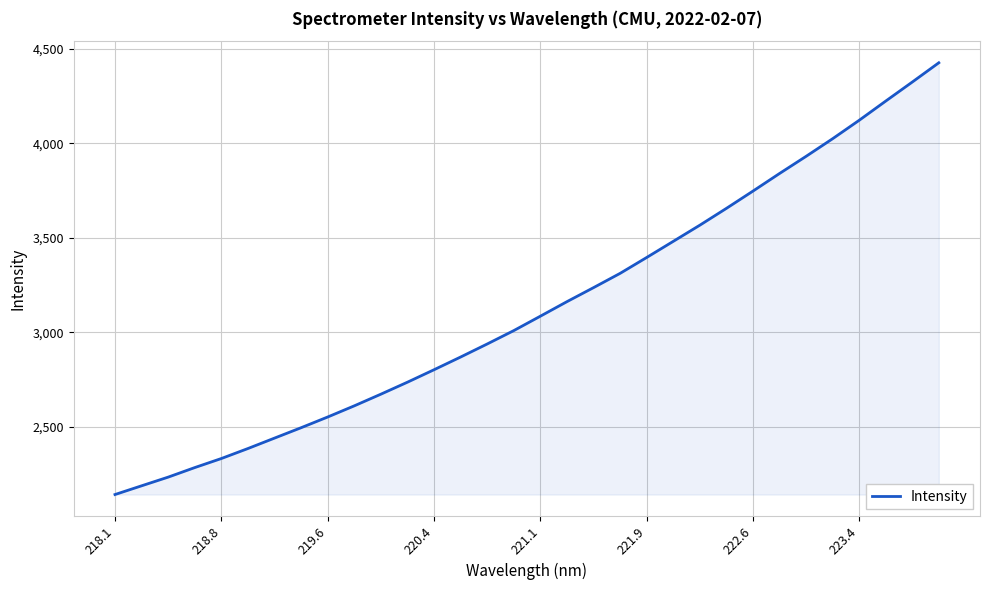

What is the difference between the maximum and minimum values?

2281.4